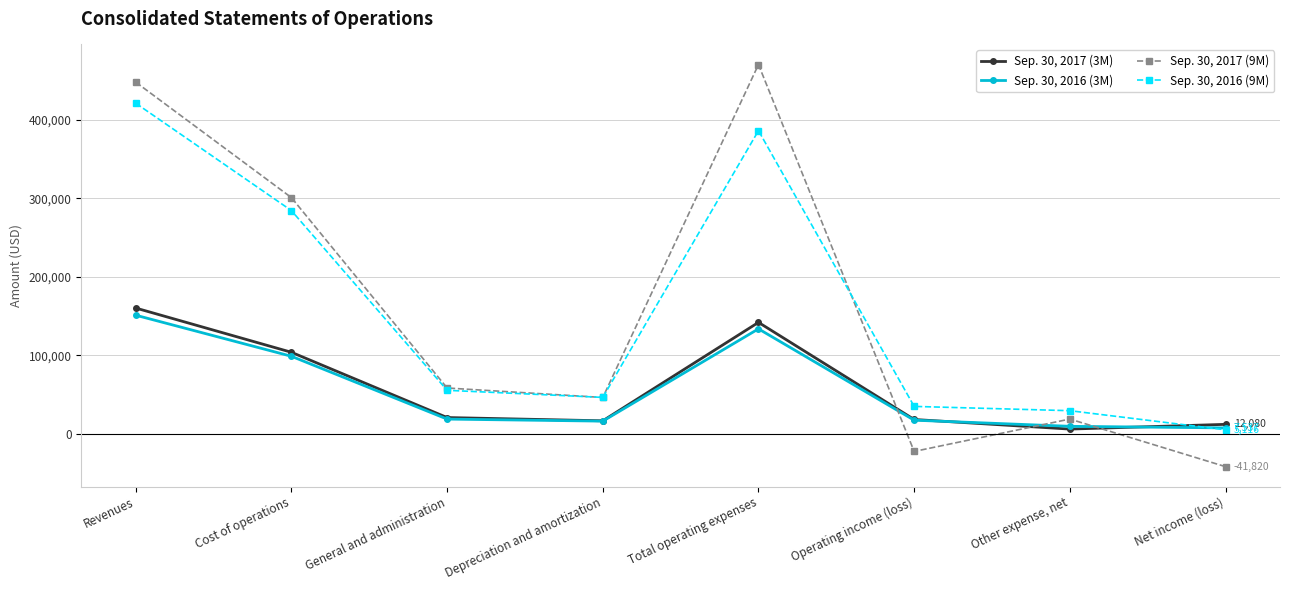

What is the difference between the highest and lowest values at Total operating expenses?

336769